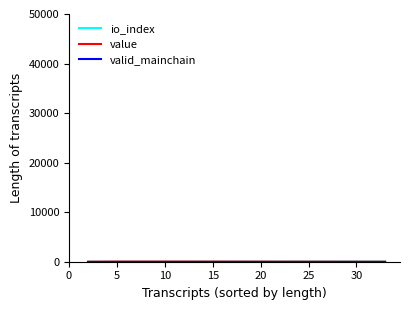

Which series has the largest total across all categories?

value